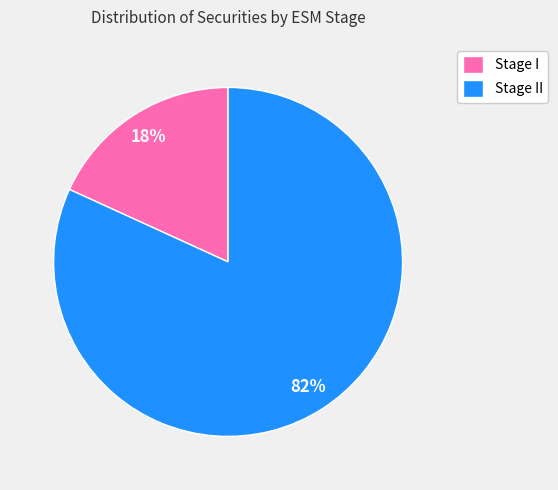

How many segments does this pie chart have?

2